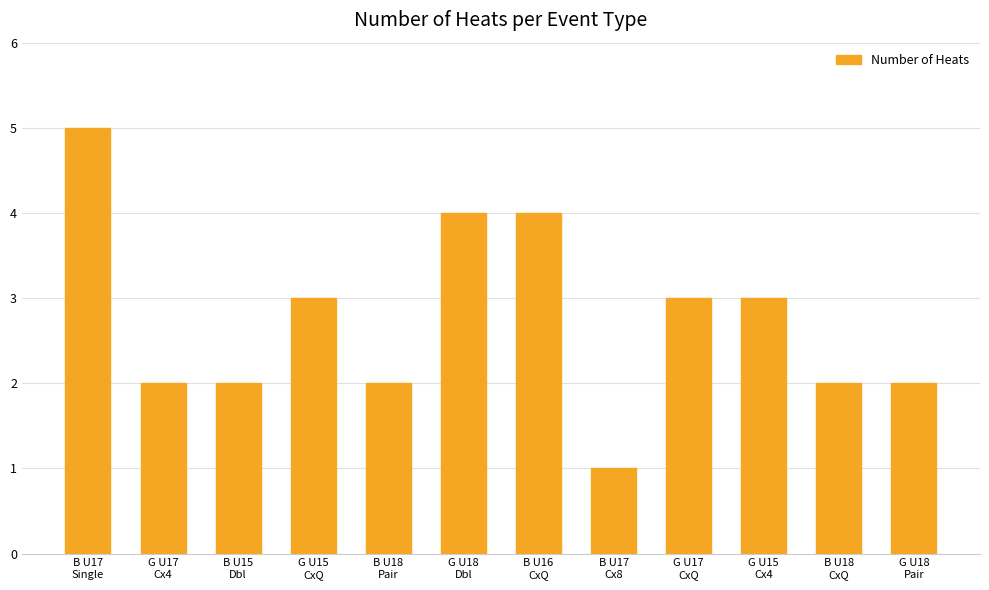

Reading left to right, extract all data points from this chart.

5	2	2	3	2	4	4	1	3	3	2	2